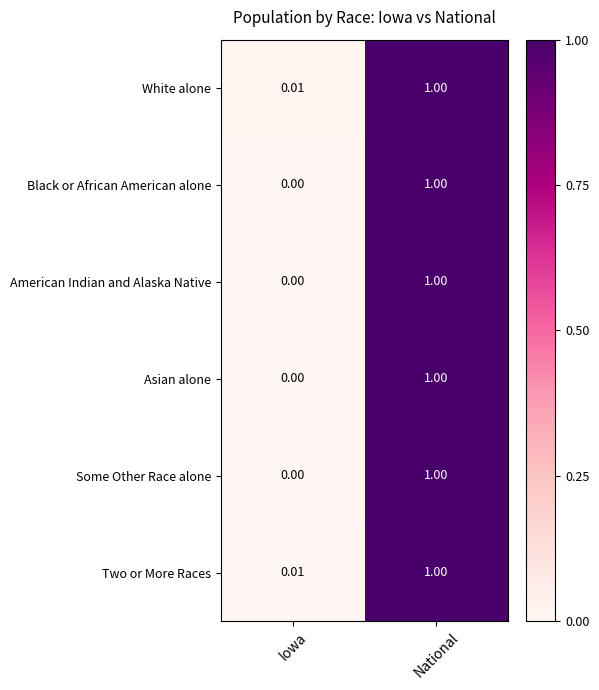

How many series are shown in this chart?

6